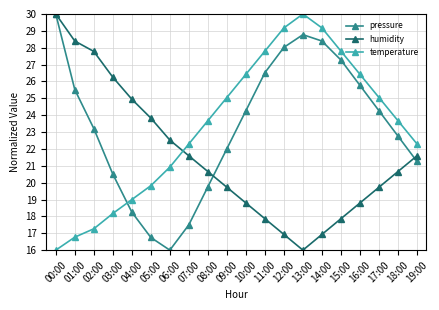

Reading right to left, list all the values displayed in this chart.

pressure: 19:00=21.3	18:00=22.8	17:00=24.3	16:00=25.8	15:00=27.3	14:00=28.4	13:00=28.8	12:00=28.0	11:00=26.5	10:00=24.3	09:00=22.0	08:00=19.8	07:00=17.5	06:00=16.0	05:00=16.8	04:00=18.3	03:00=20.5	02:00=23.2	01:00=25.5	00:00=30.0
humidity: 19:00=21.6	18:00=20.7	17:00=19.7	16:00=18.8	15:00=17.9	14:00=16.9	13:00=16.0	12:00=16.9	11:00=17.9	10:00=18.8	09:00=19.7	08:00=20.7	07:00=21.6	06:00=22.5	05:00=23.8	04:00=24.9	03:00=26.3	02:00=27.8	01:00=28.4	00:00=30.0
temperature: 19:00=22.3	18:00=23.7	17:00=25.0	16:00=26.4	15:00=27.8	14:00=29.2	13:00=30.0	12:00=29.2	11:00=27.8	10:00=26.4	09:00=25.0	08:00=23.7	07:00=22.3	06:00=20.9	05:00=19.8	04:00=19.0	03:00=18.2	02:00=17.3	01:00=16.8	00:00=16.0